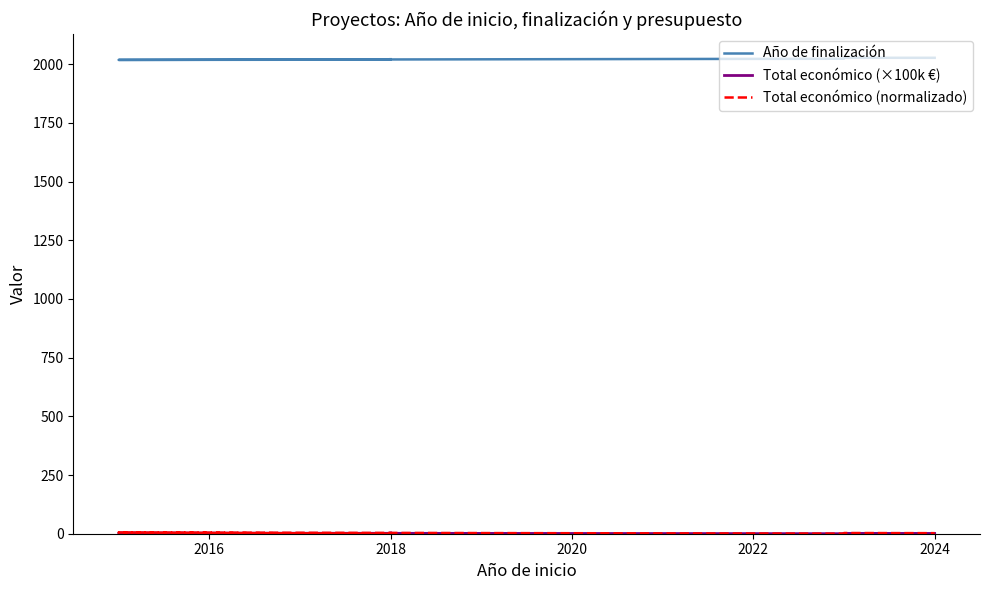

Which category has the lowest value in the Total económico (×100k €) series?

2018